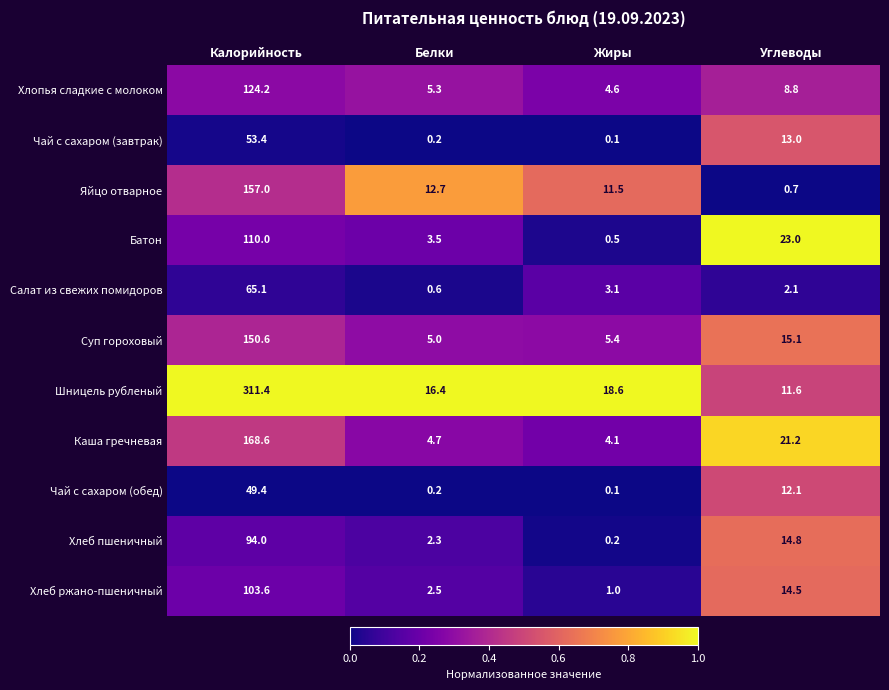

What is the total value across all series at Калорийность?

1387.3